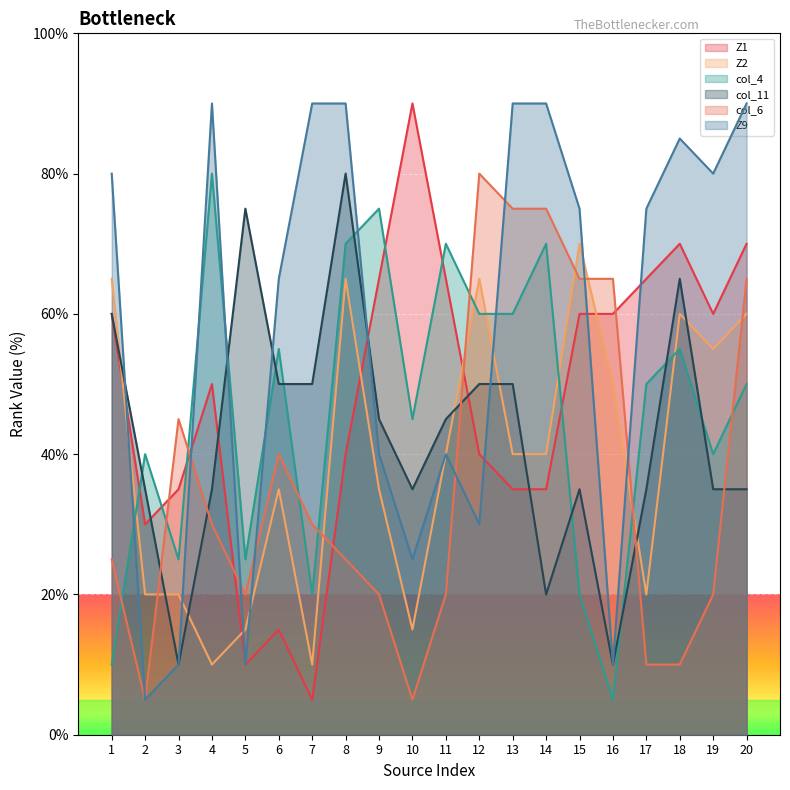

The Z1 series shows 24.3 at 16. True or false?

False